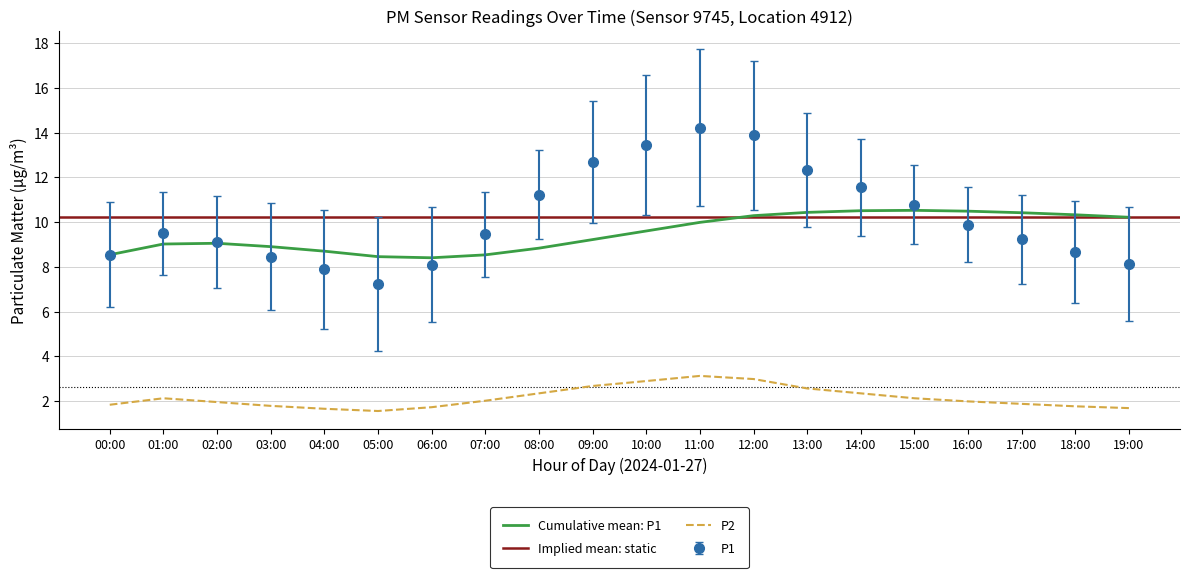

True or false: P2 and P1 intersect in this chart.

False